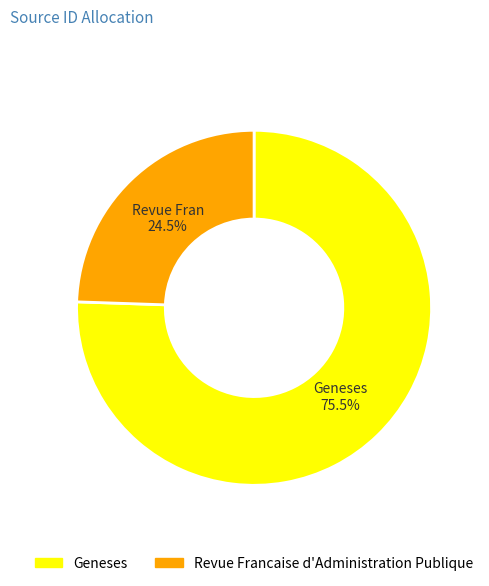

Is there a majority slice in this chart?

Yes